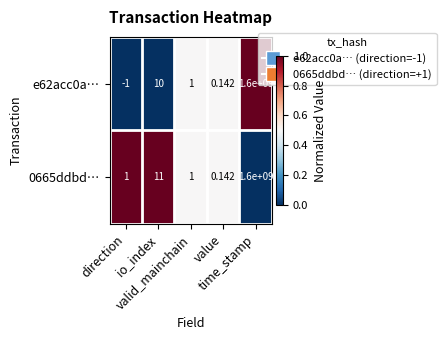

Which series changed the most between direction and valid_mainchain?

e62acc0a…